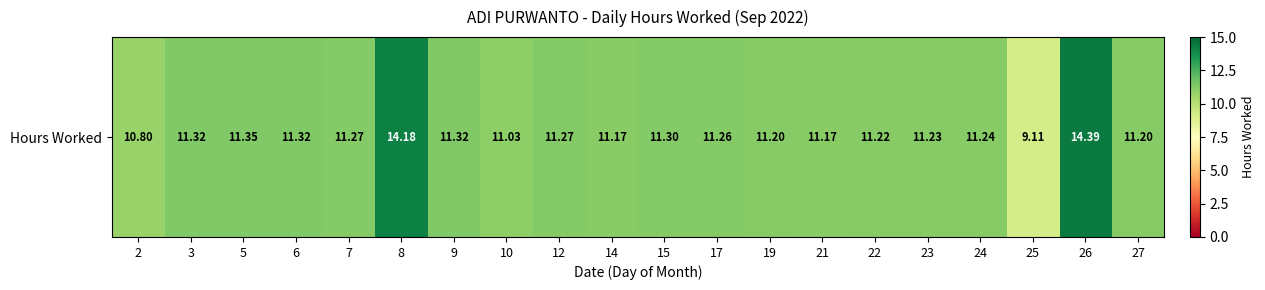

Which has a higher value, 2 or 17?

17